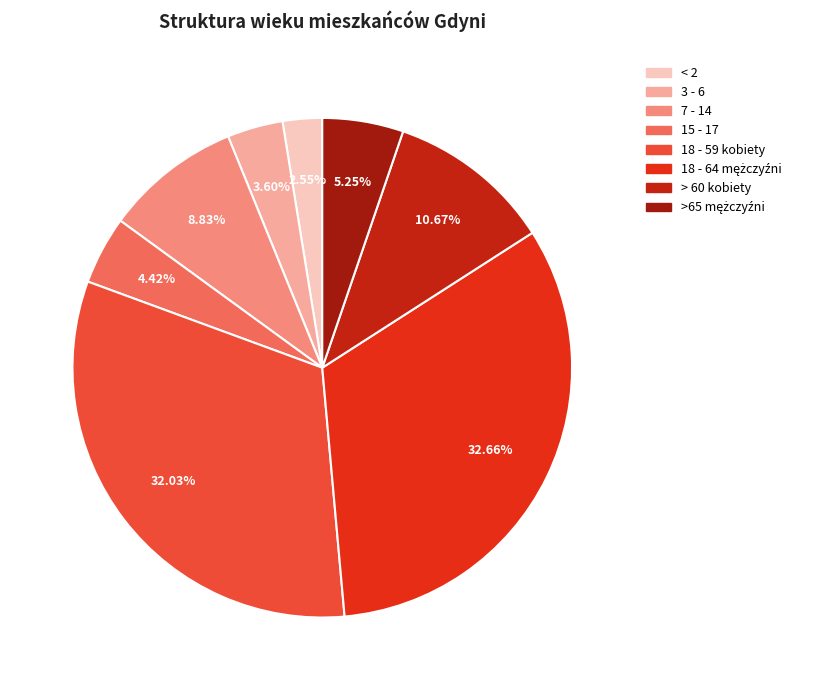

True or false: 3 - 6 accounts for 1% of the total.

False